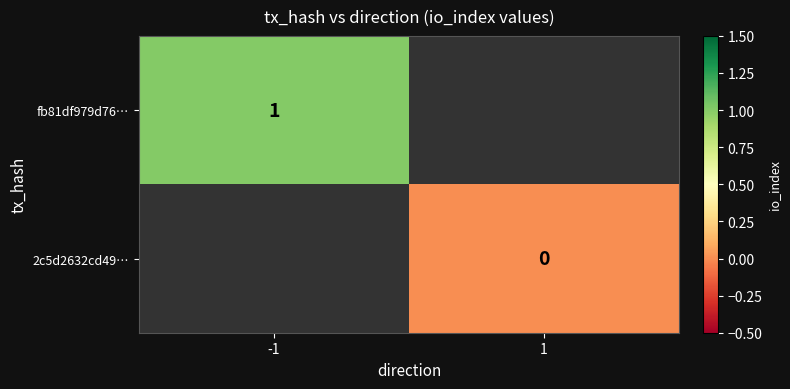

True or false: fb81df979d76… has a value of 1 at -1.

True